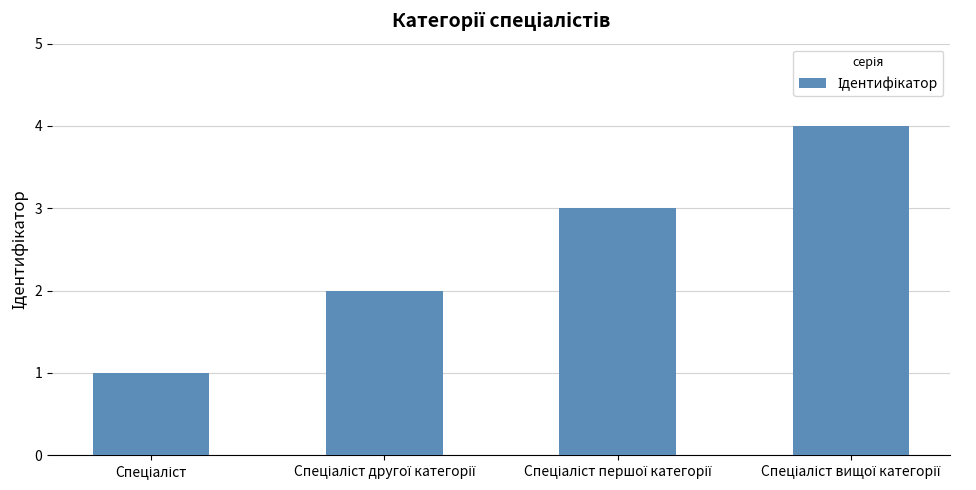

What is the difference between the maximum and minimum values?

3